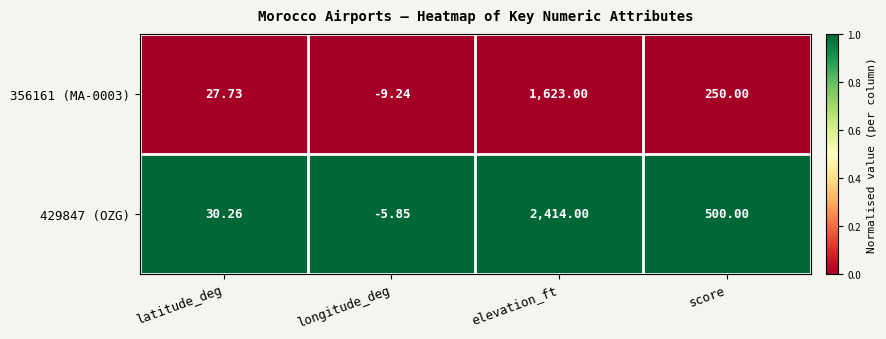

At which label does 356161 (MA-0003) first exceed 250?

elevation_ft